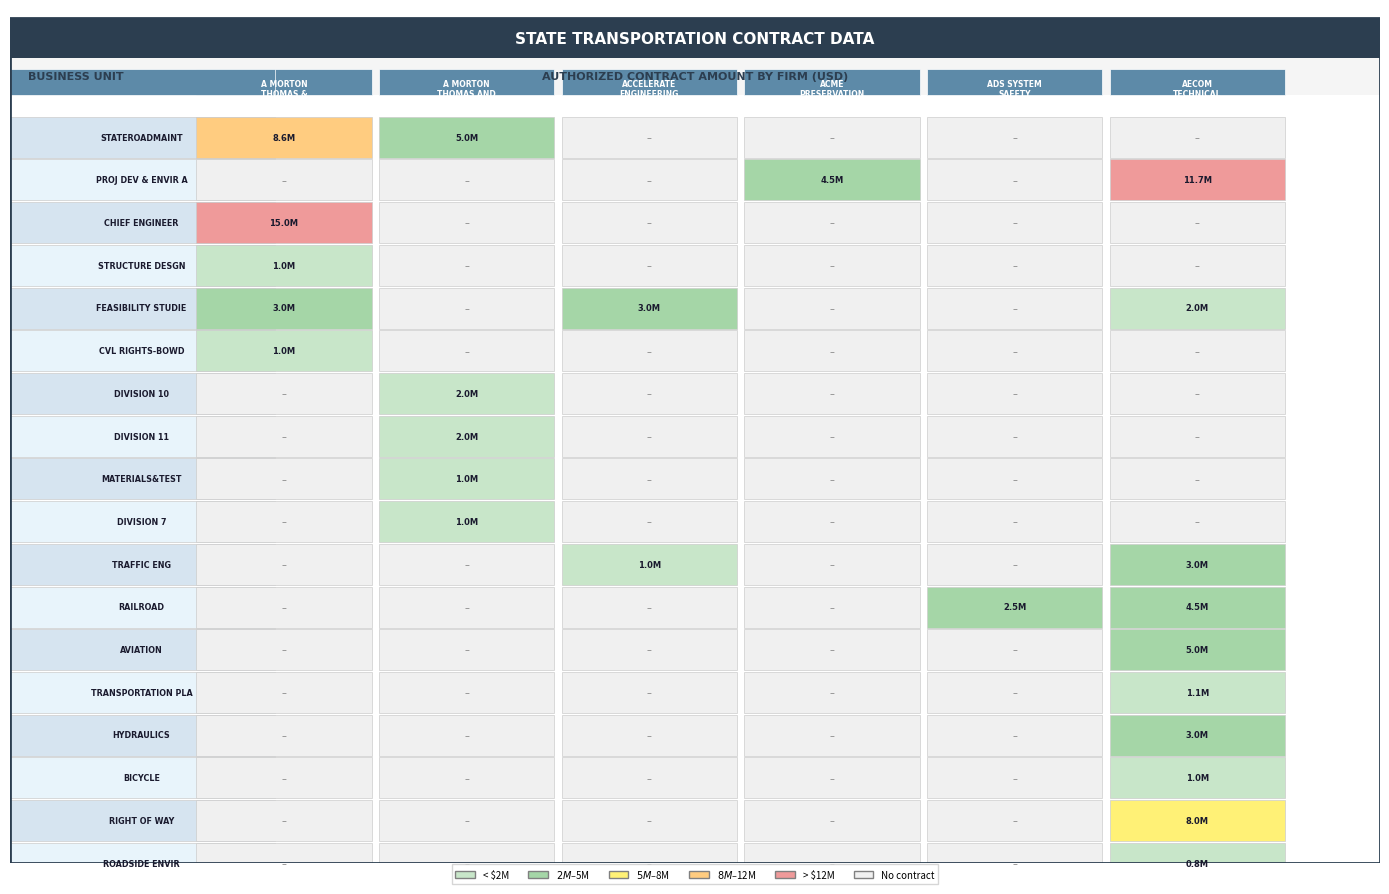

What is the maximum value for BICYCLE?

1000000